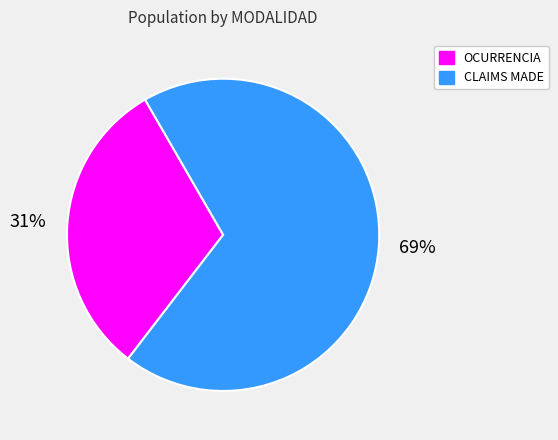

Which has a higher value, OCURRENCIA or CLAIMS MADE?

CLAIMS MADE